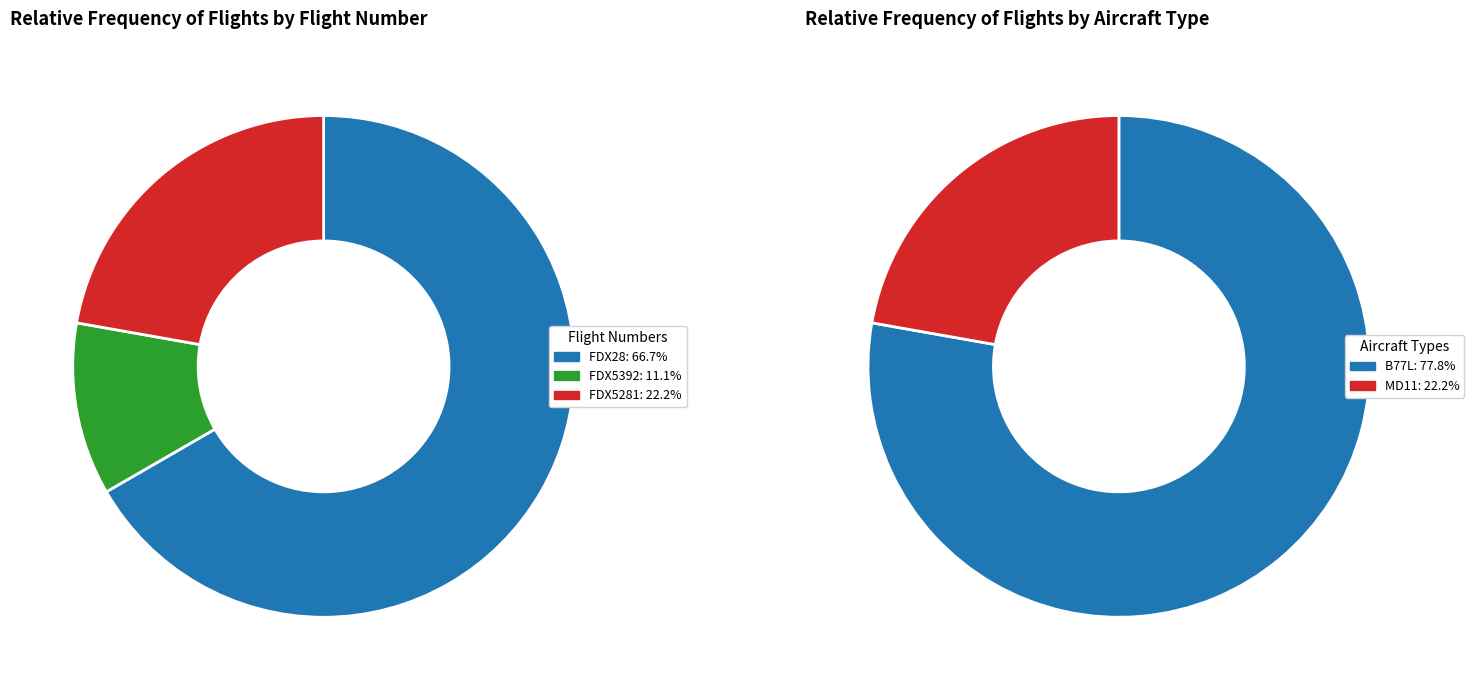

To the nearest percent, what portion does FDX5281 represent?

22%